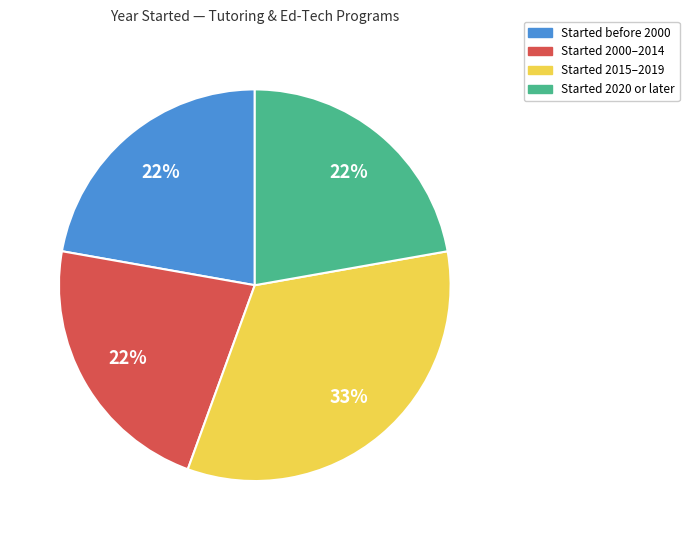

How many segments does this pie chart have?

4